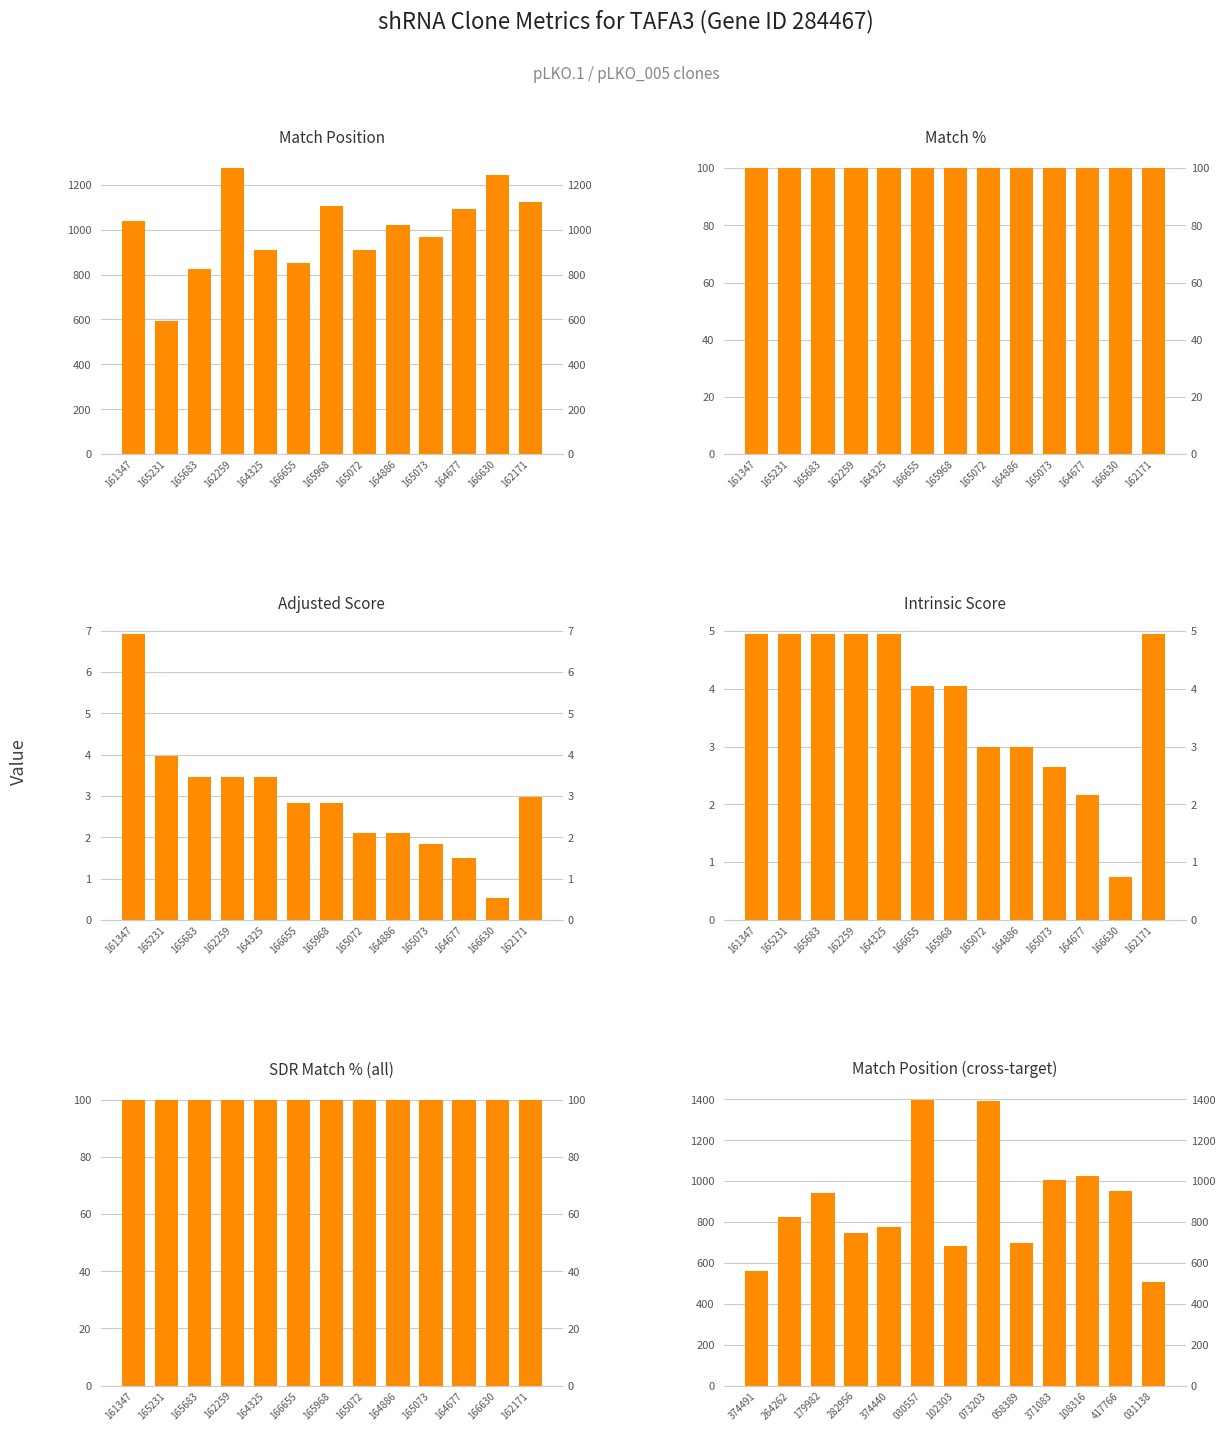

Are the bars grouped side by side (vs. stacked)?

Yes